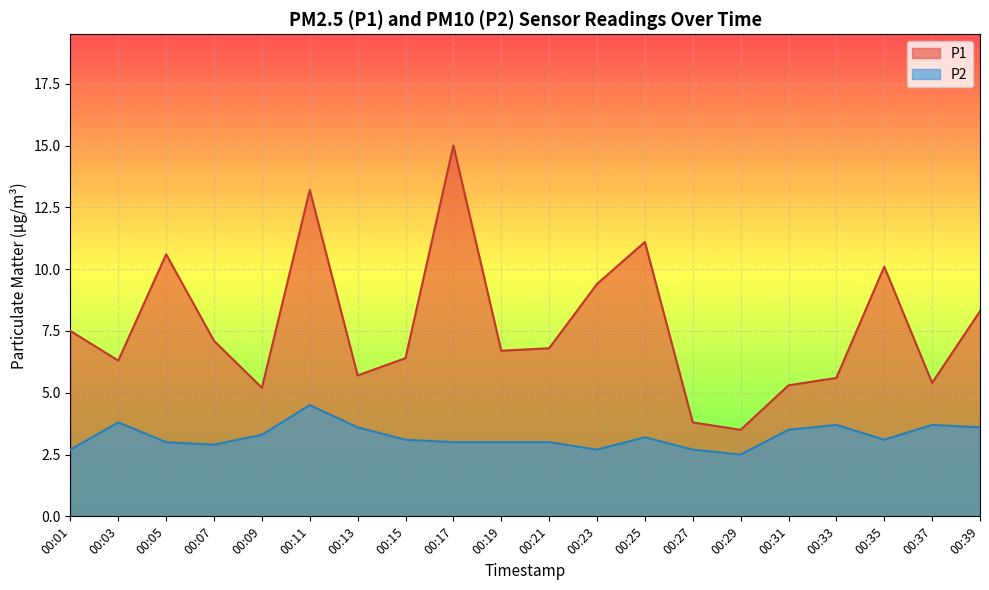

List the series in order of their peak value, highest first.

P1, P2